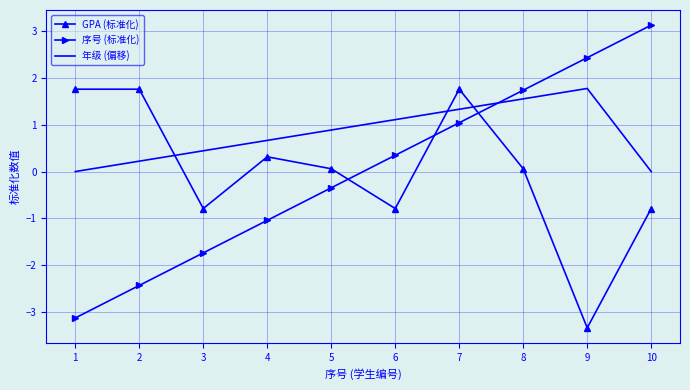

How many intersections are there between 年级 (偏移) and 序号 (标准化)?

1